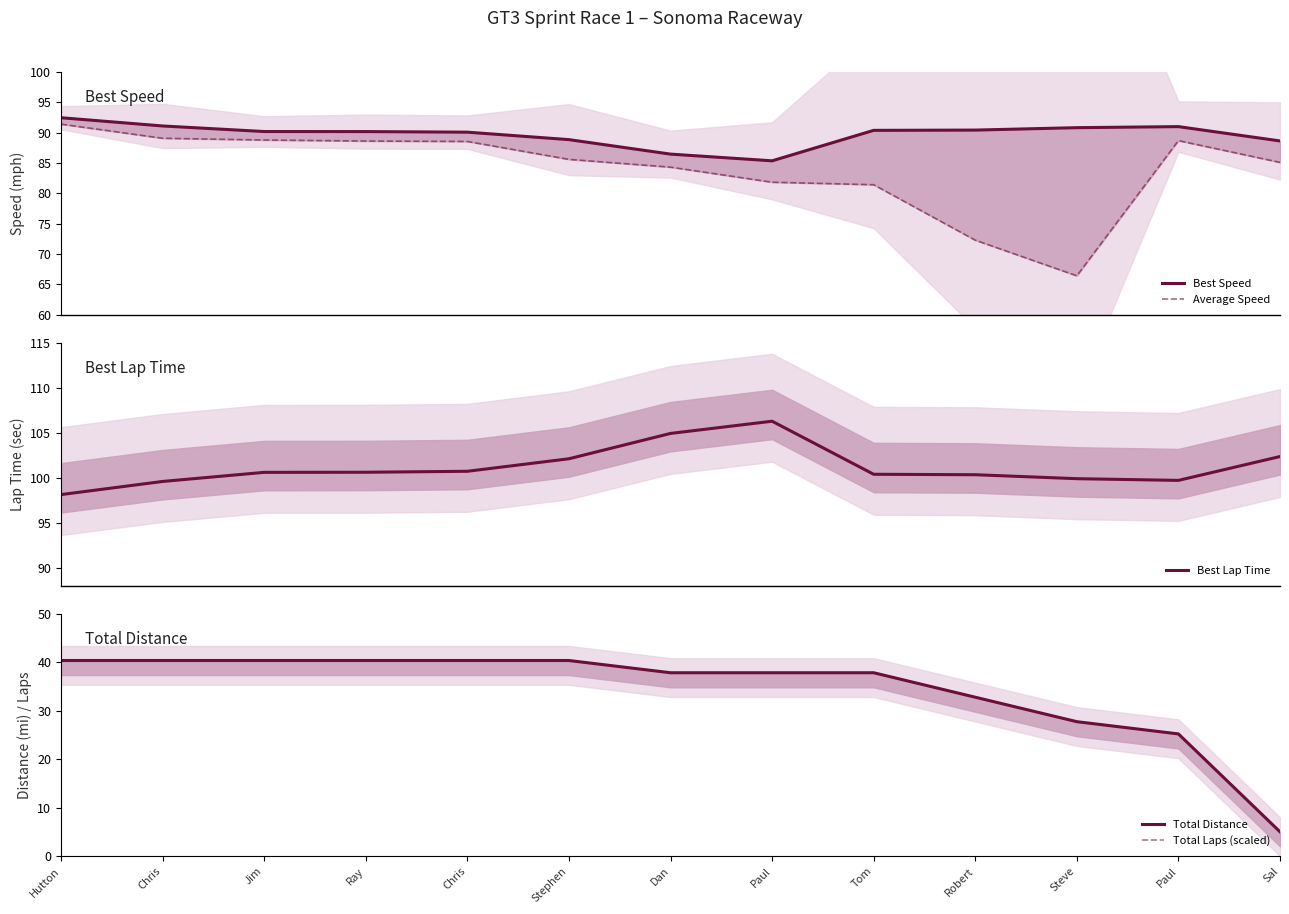

Which has a higher value, Ray or Chris?

Ray